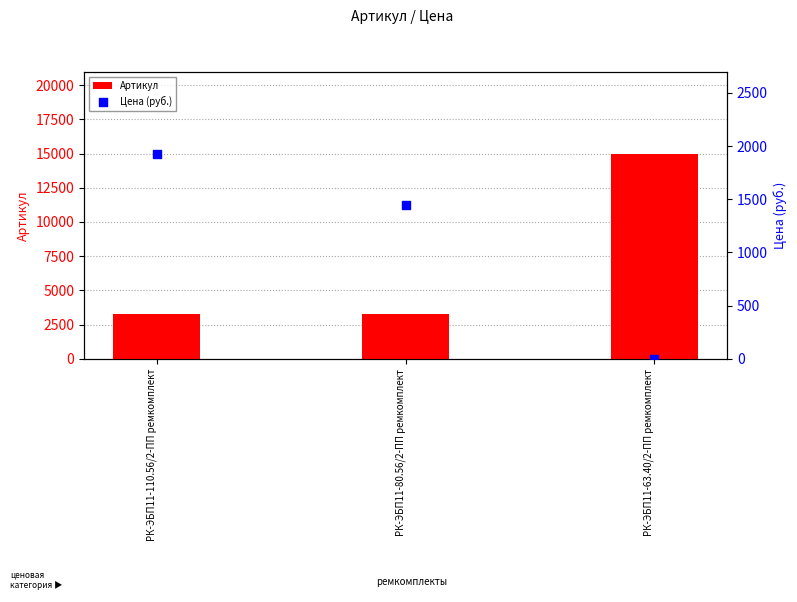

Which series has the largest total across all categories?

Артикул